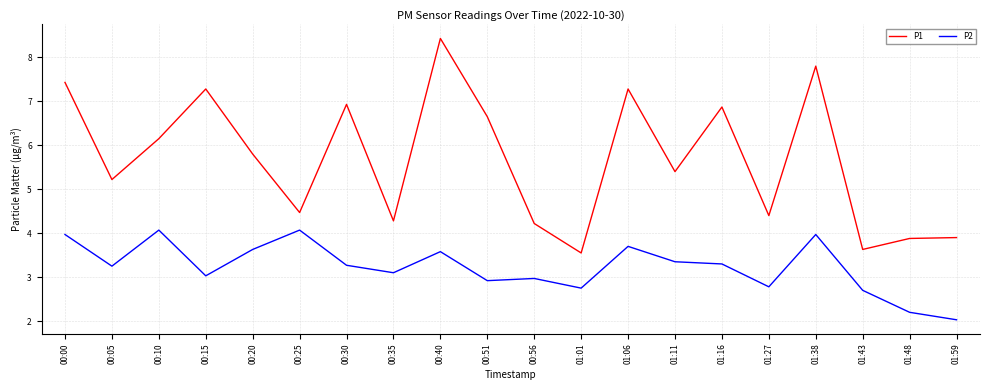

The value of P2 at 00:20 is 3.6. True or false?

True